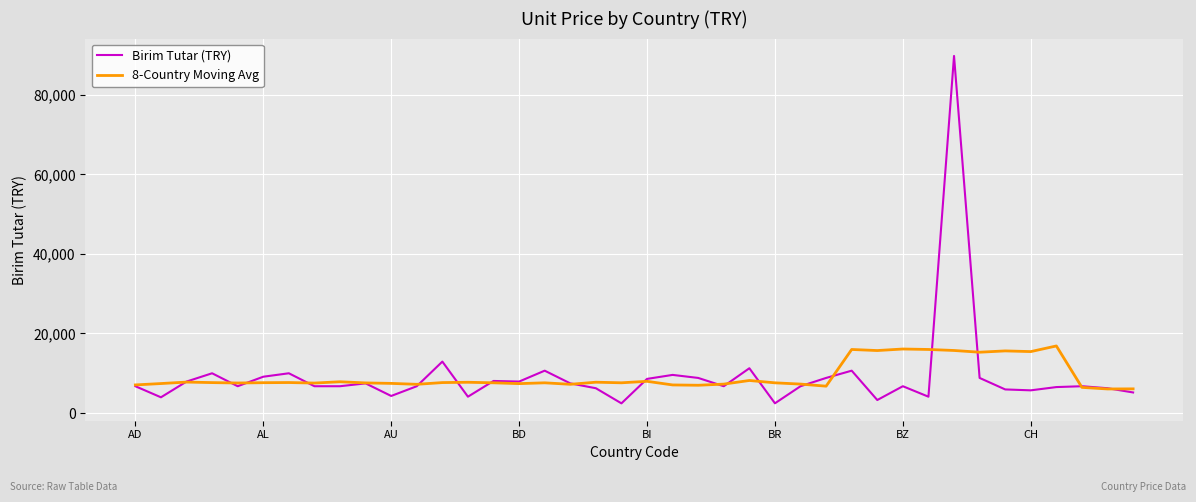

Which series has the widest spread of values?

Birim Tutar (TRY)